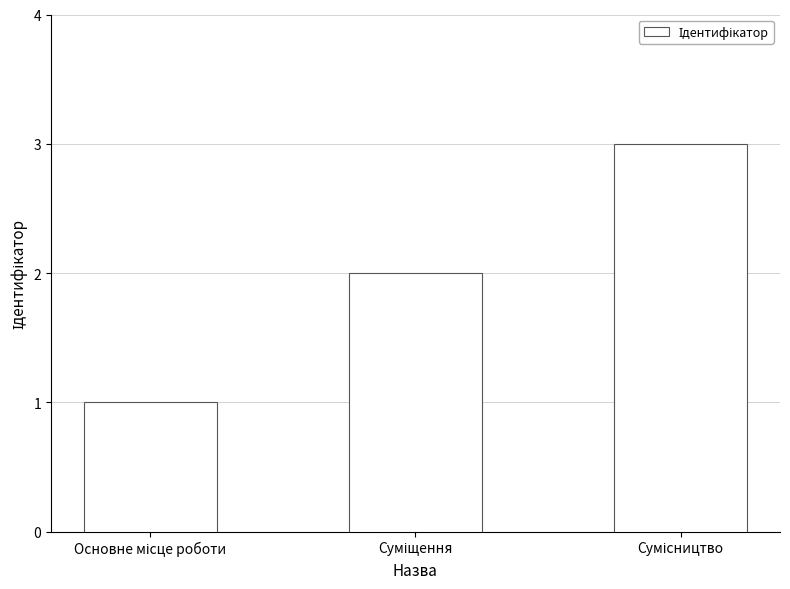

What is the greatest value displayed?

3